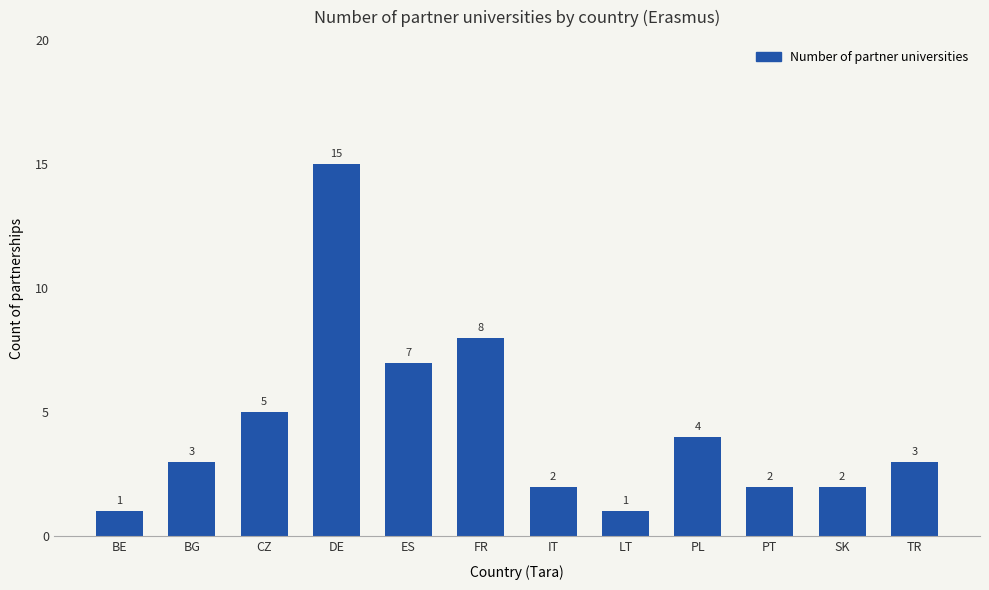

What position from the left is LT?

8